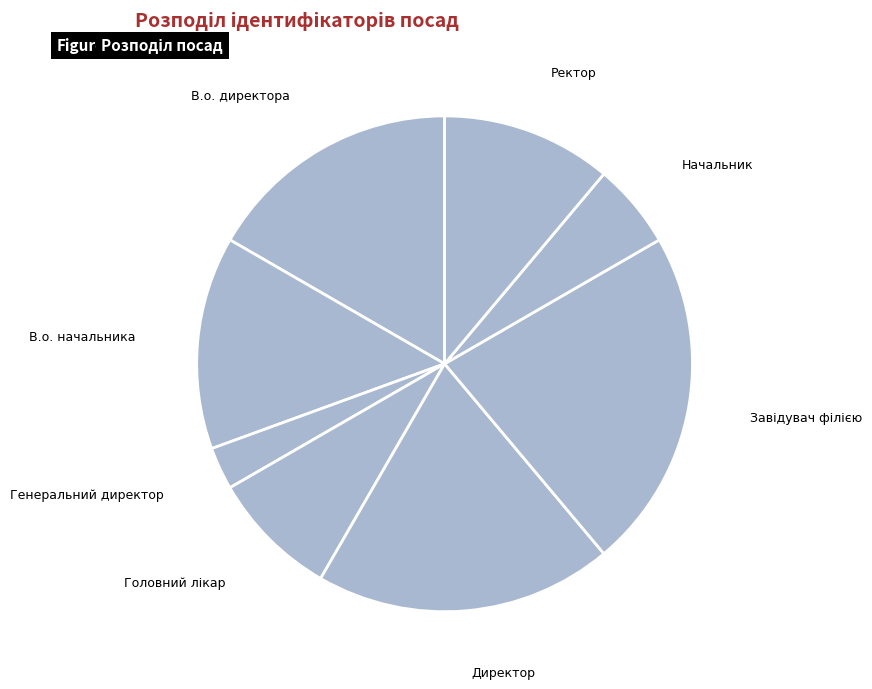

Is there a majority slice in this chart?

No